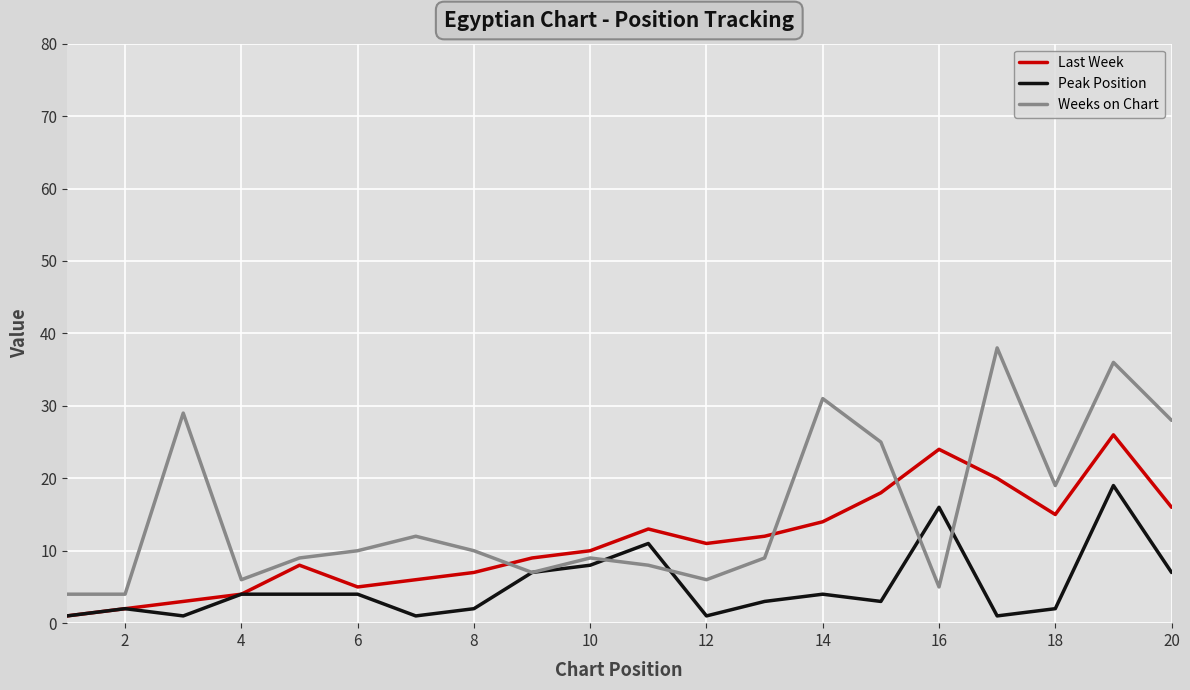

Which series has the widest spread of values?

Weeks on Chart